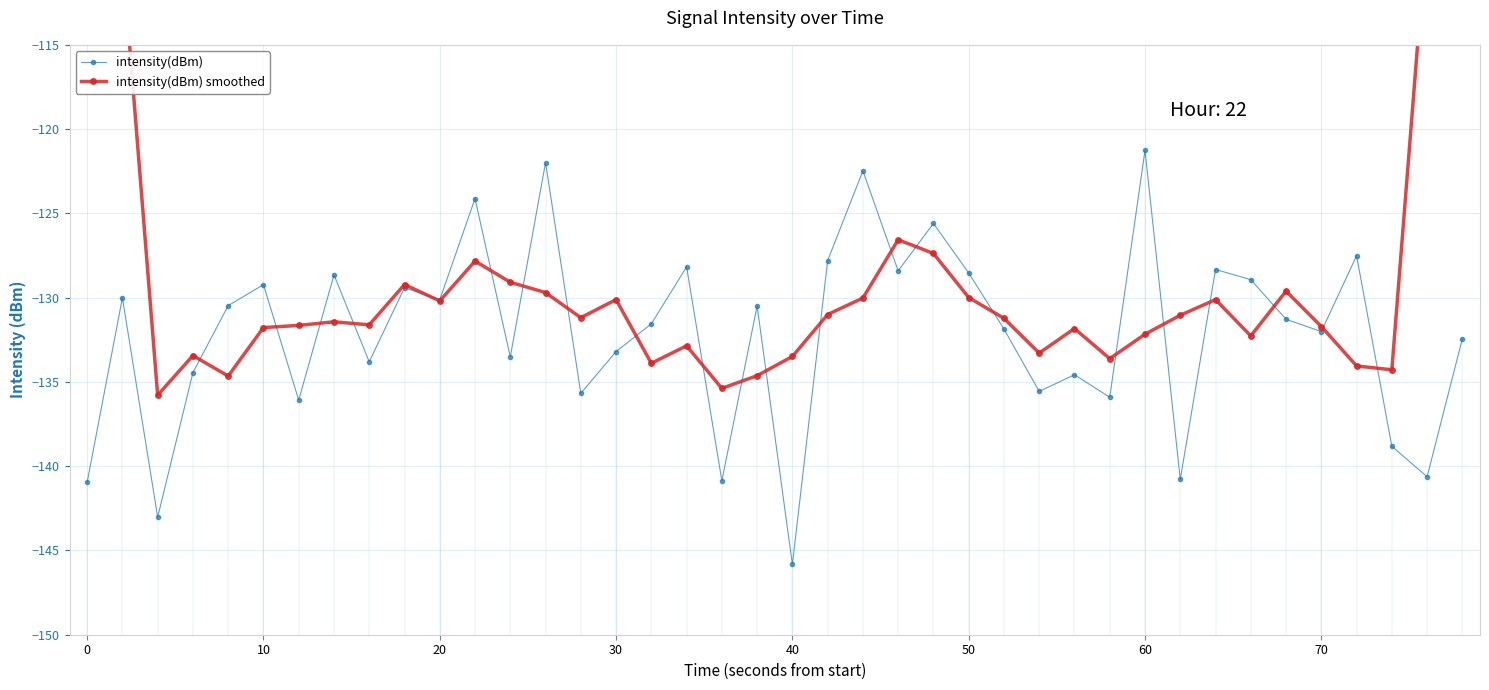

True or false: intensity(dBm) has more than 1 interior local peaks.

True